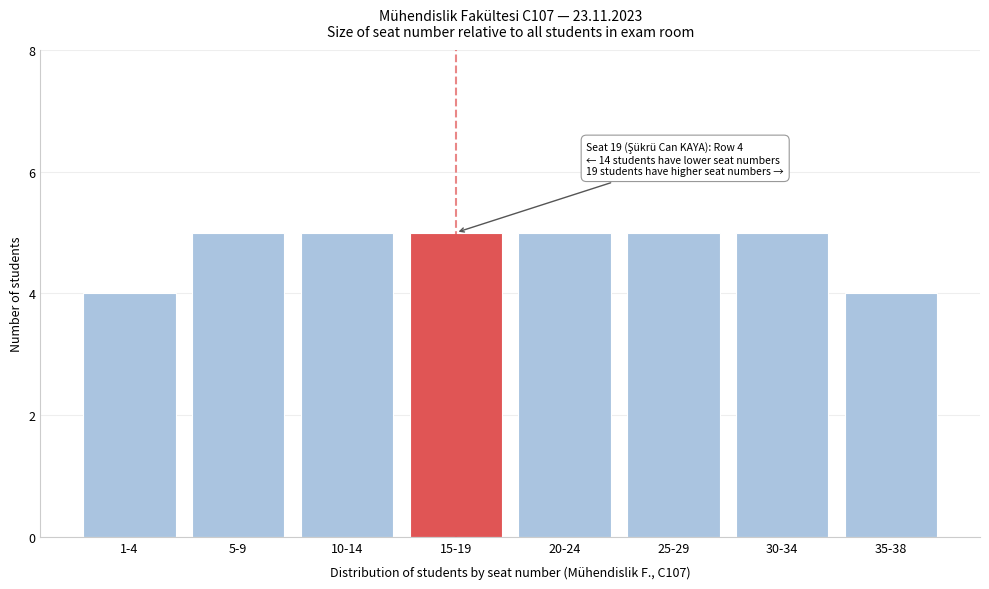

Reading right to left, list all the values displayed in this chart.

35-38=4	30-34=5	25-29=5	20-24=5	15-19=5	10-14=5	5-9=5	1-4=4